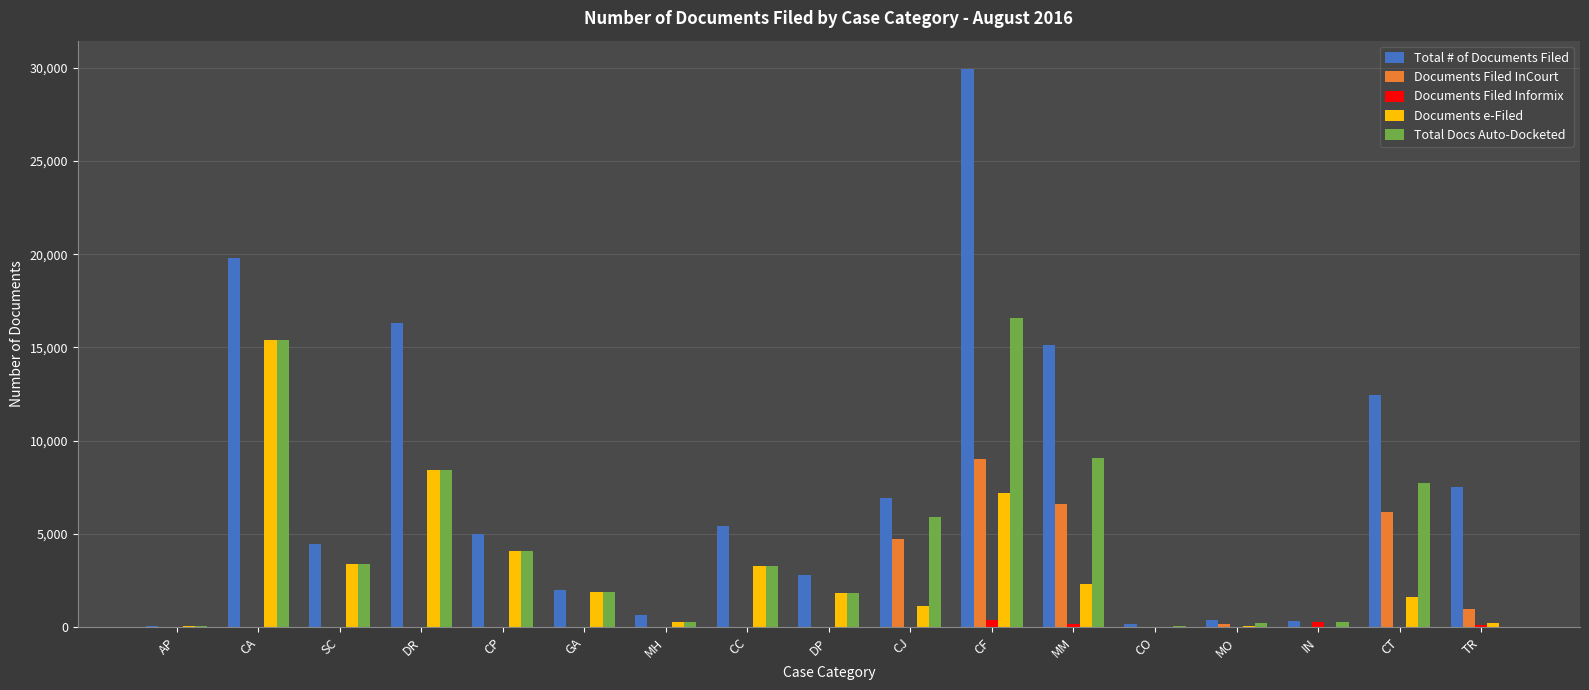

True or false: Total Docs Auto-Docketed has a value of 4995 at CT.

False